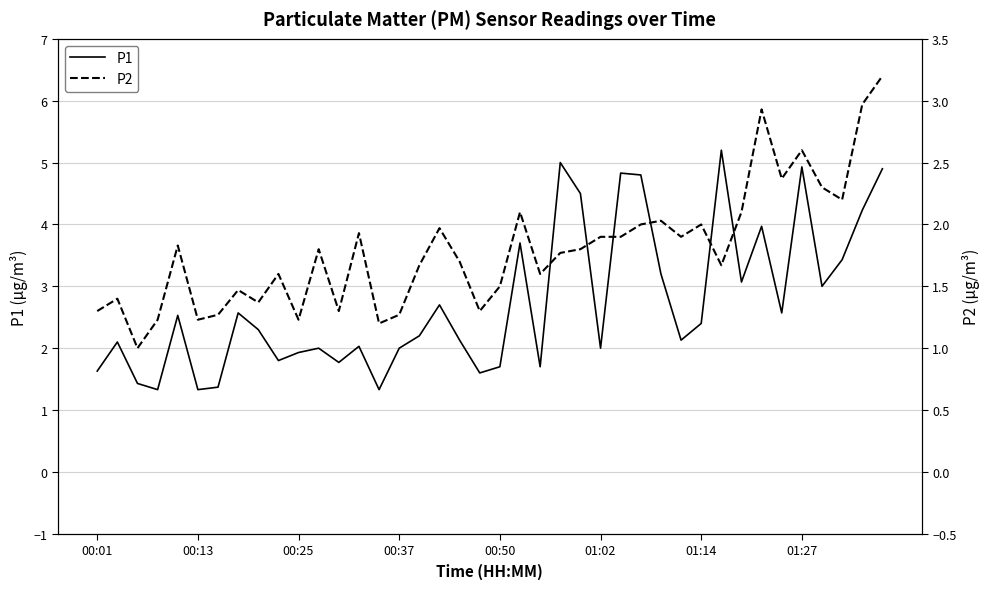

The value of P1 at 00:01 is 2.1. True or false?

False